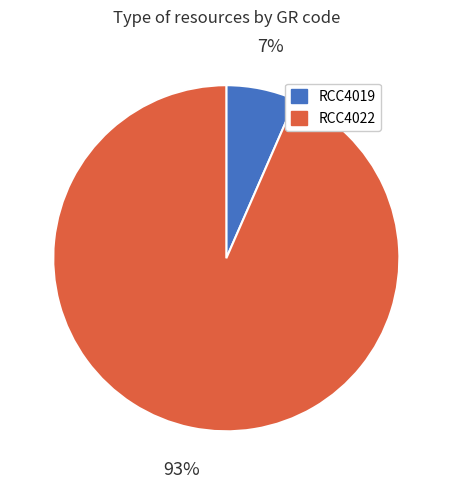

Which has a higher value, RCC4019 or RCC4022?

RCC4022